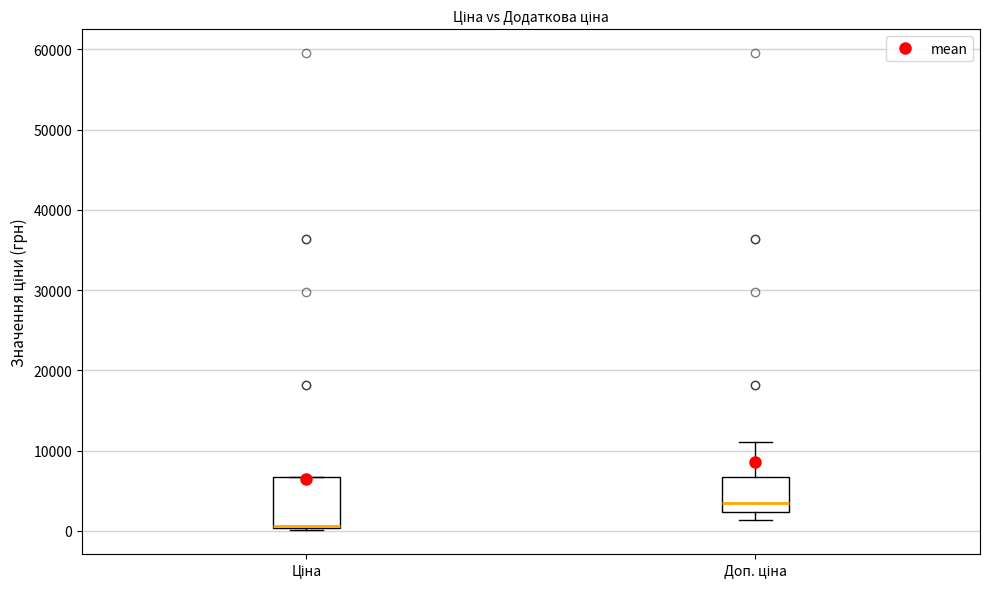

Which box has the highest median line?

Доп. ціна